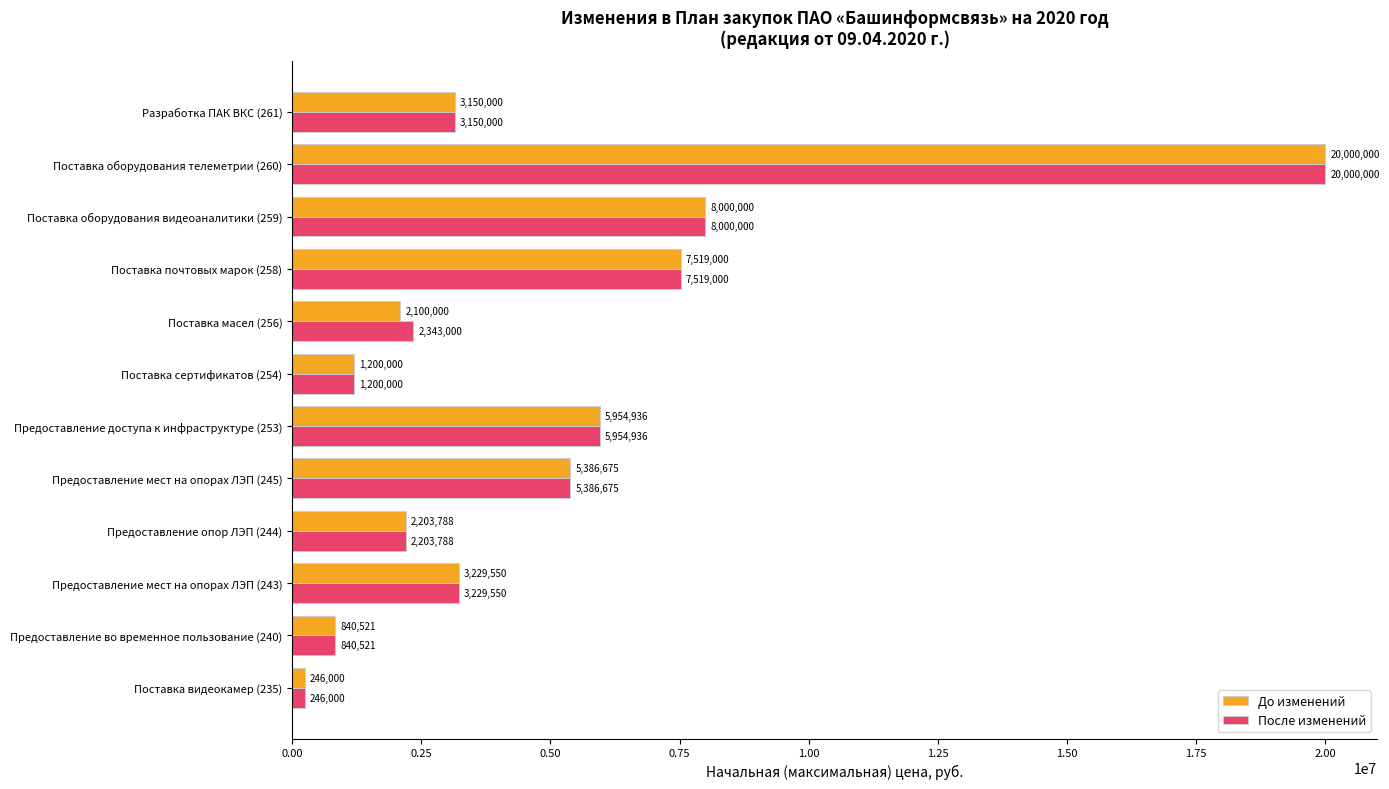

List the series in order of their overall mean, lowest first.

До изменений, После изменений